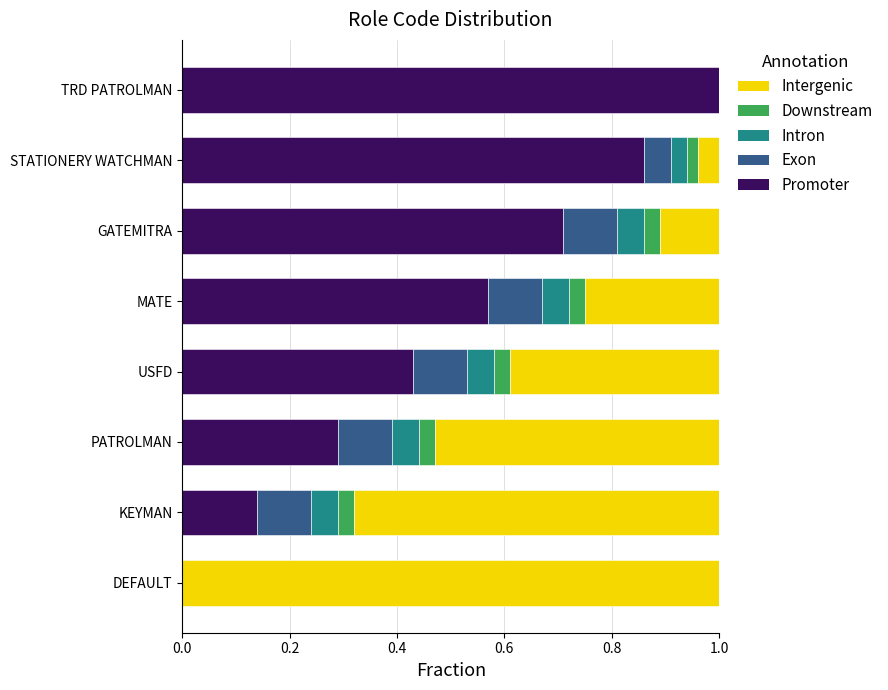

What is the maximum value for Promoter?

1.0